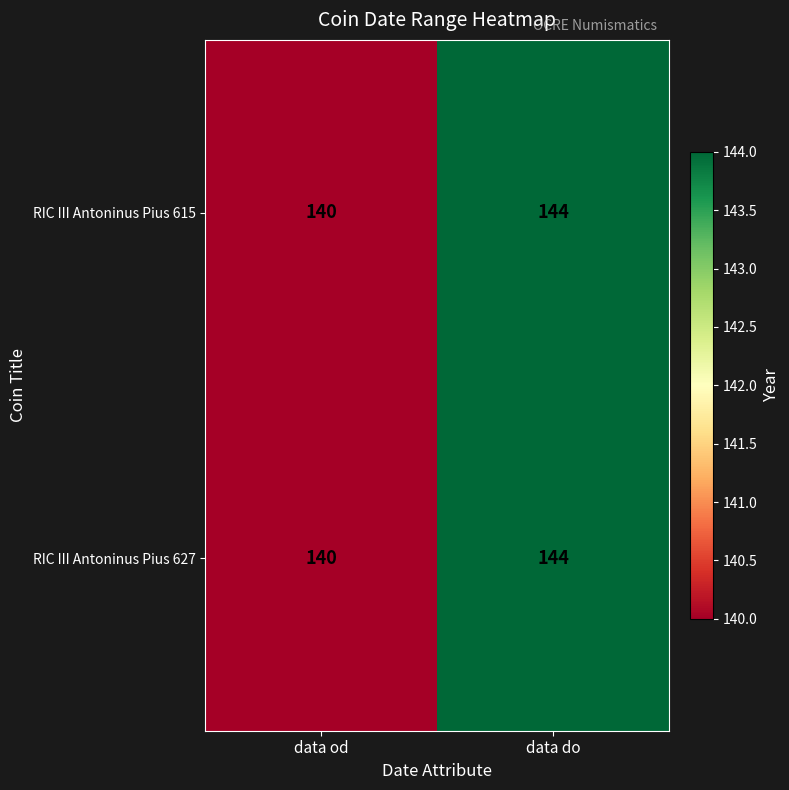

Rank the categories by RIC III Antoninus Pius 627 value from highest to lowest.

data do, data od